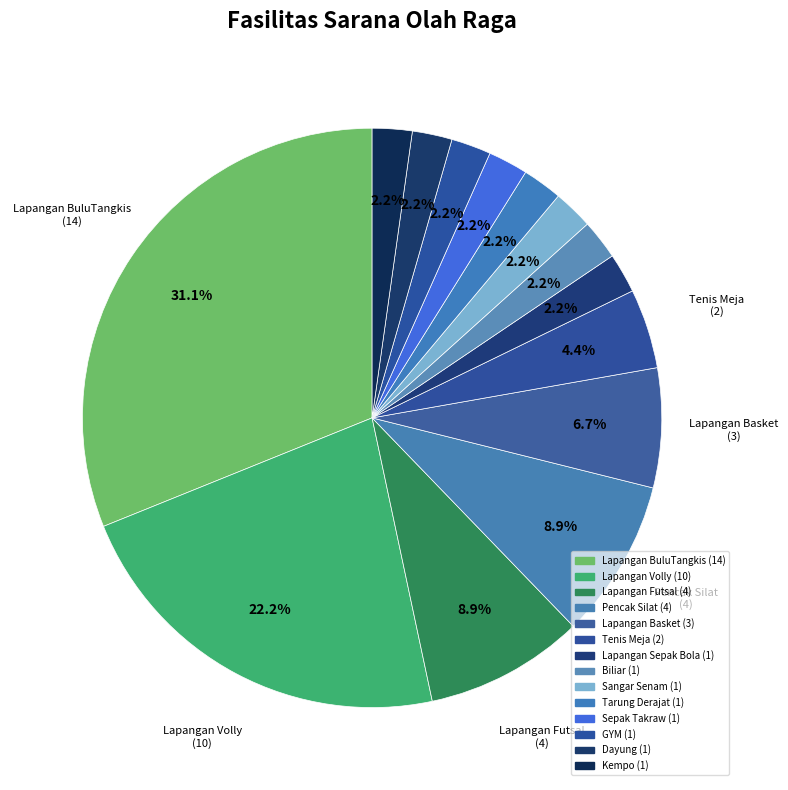

How many slices are in this pie chart?

14